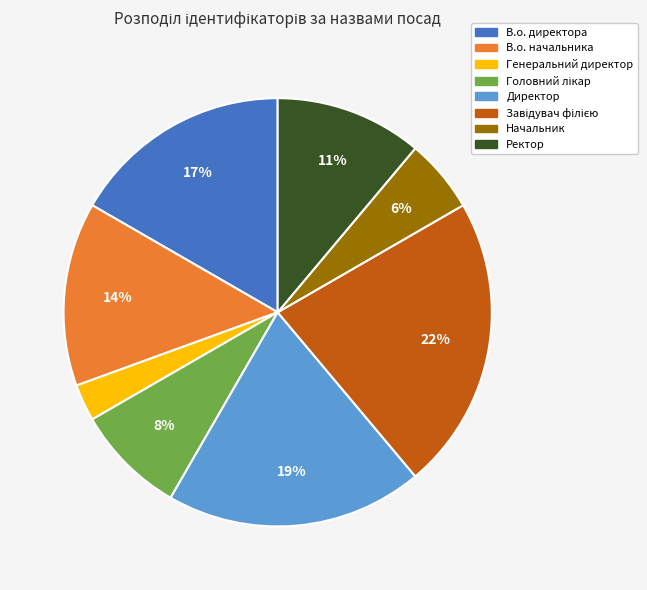

What is the smallest slice in the pie chart?

Генеральний директор